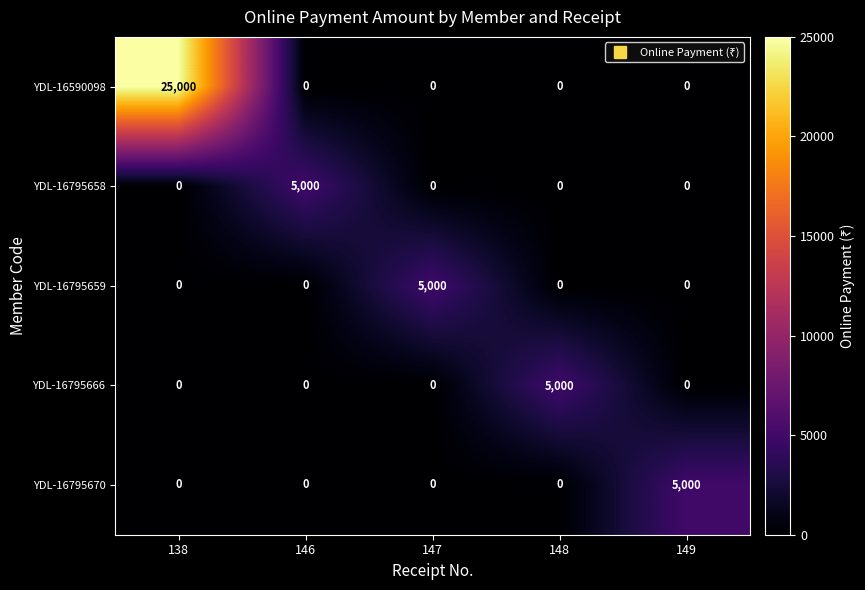

How many distinct data groups are displayed?

5